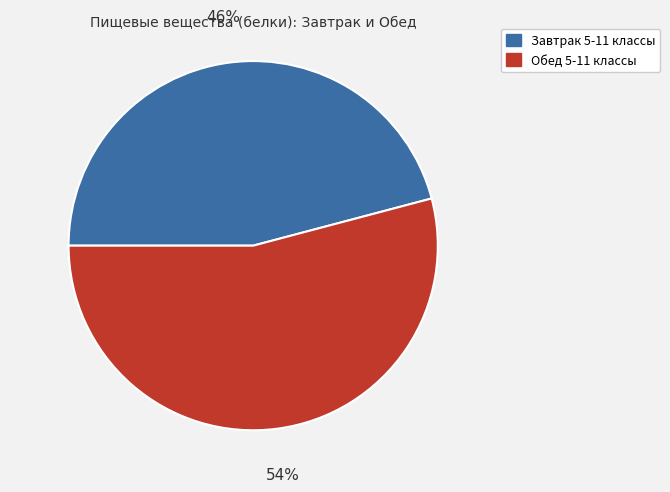

To the nearest percent, what is the average slice percentage?

50%